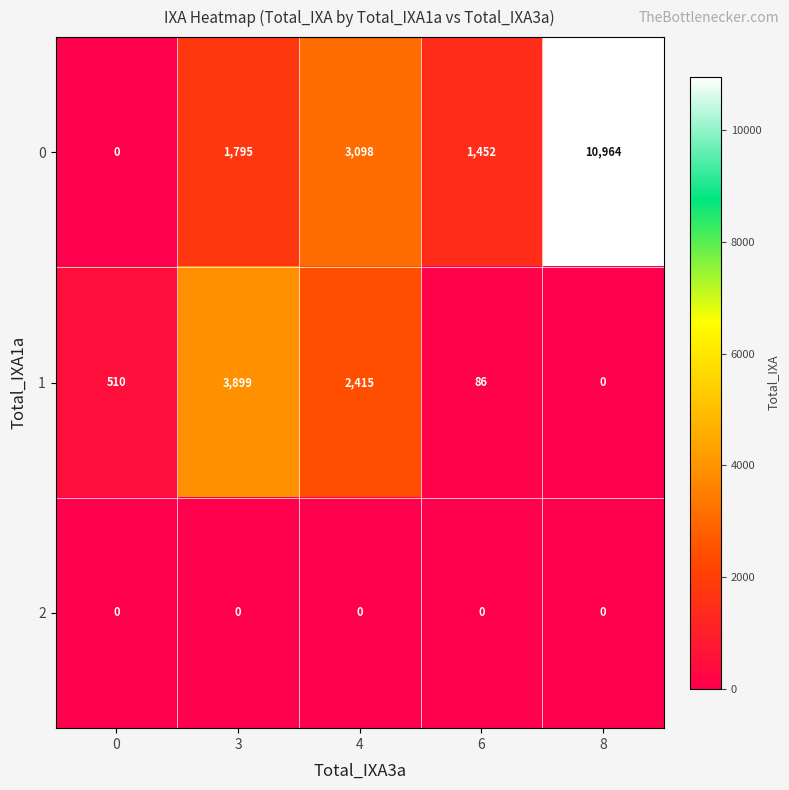

How many distinct data groups are displayed?

3